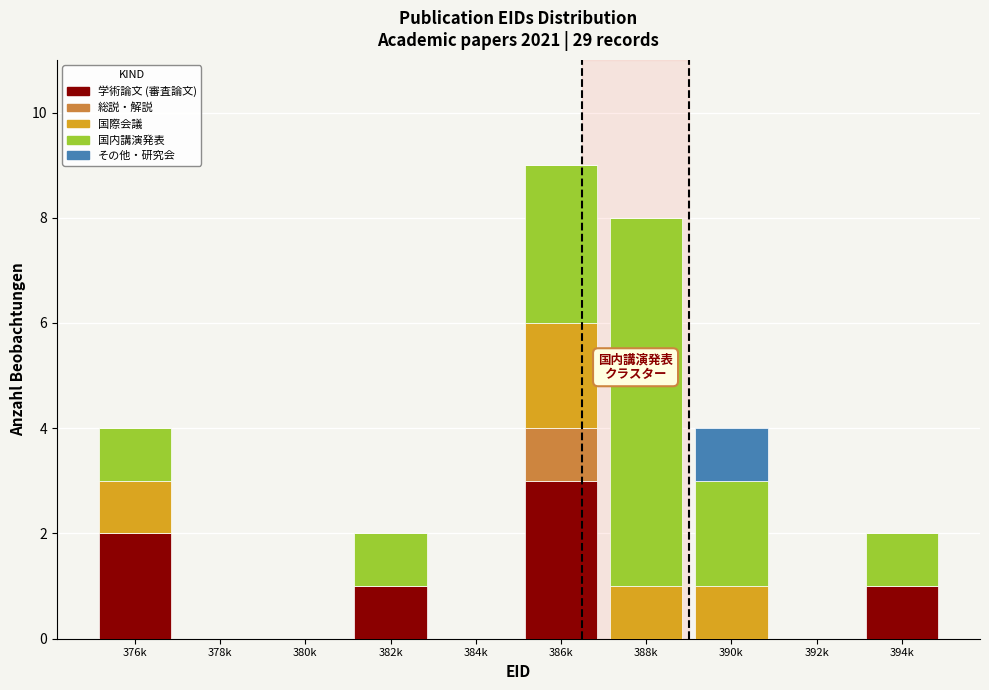

What is the total value across all series at 376k?

4